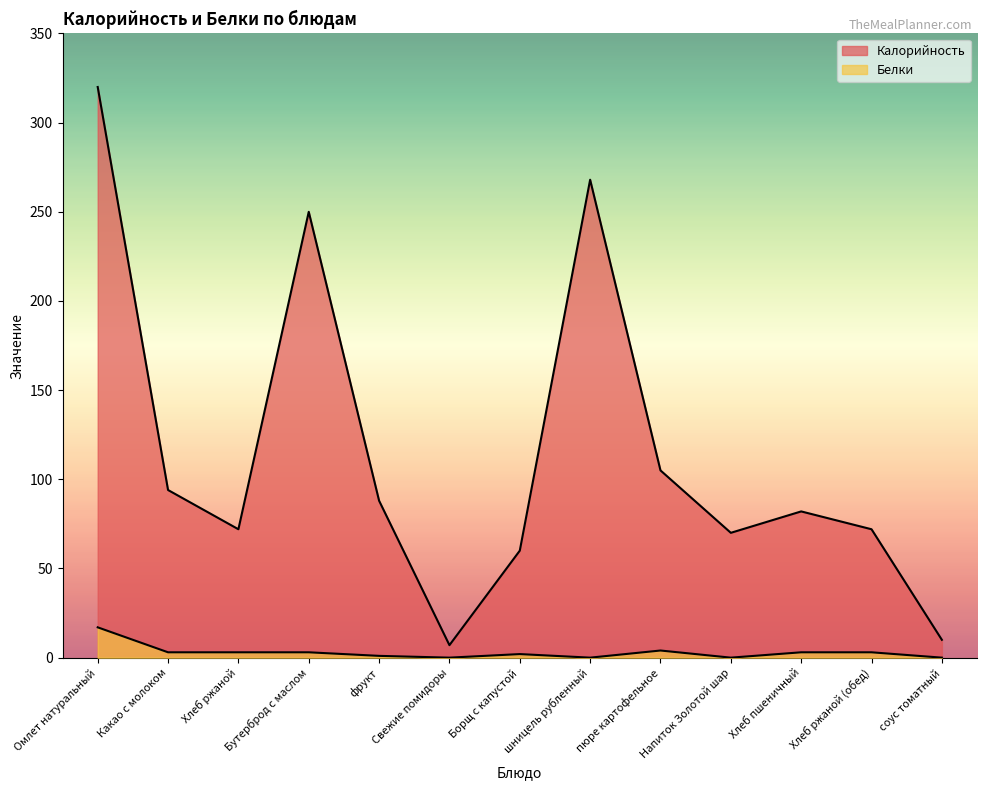

Which category has the highest value across all series?

Омлет натуральный